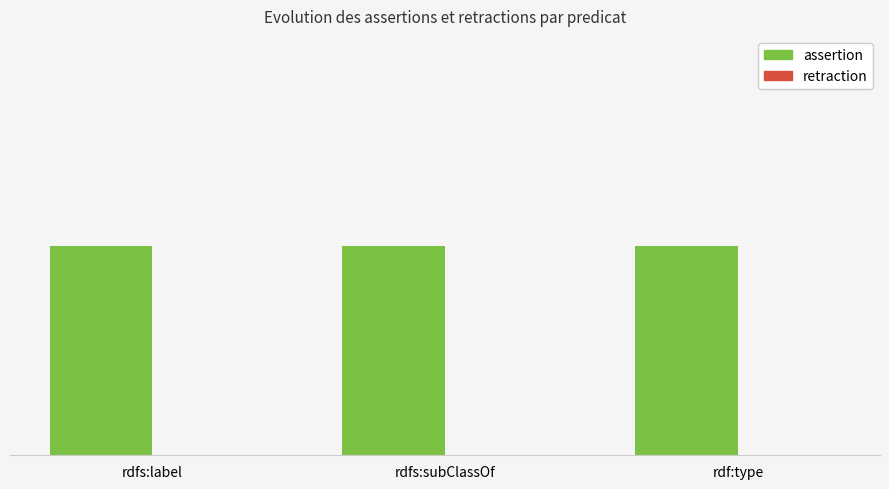

What is the label of the 3rd bar from the right?

rdfs:label